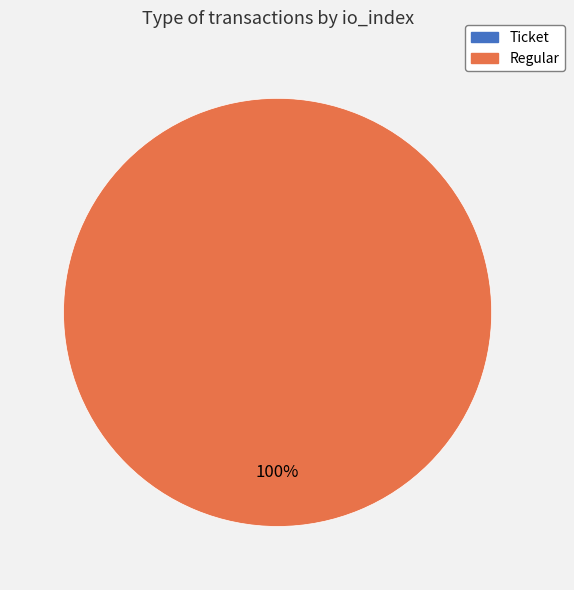

What is the change in value from Ticket (io_index=0) to Regular (io_index=146)?

+146